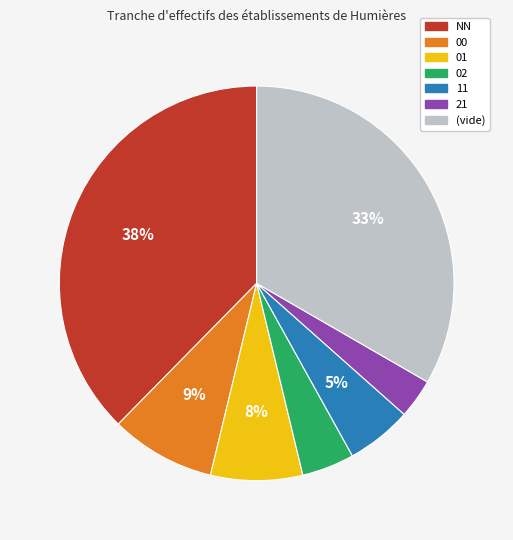

Which has a higher value, 21 or NN?

NN